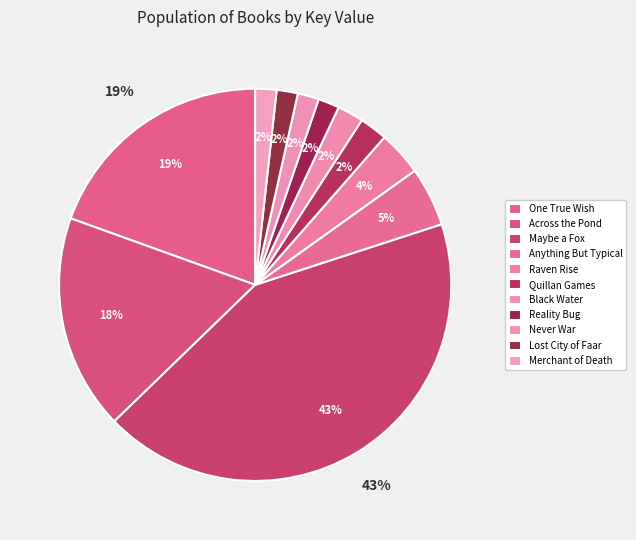

Rank the categories by value from lowest to highest.

Merchant of Death, Lost City of Faar, Never War, Reality Bug, Black Water, Quillan Games, Raven Rise, Anything But Typical, Across the Pond, One True Wish, Maybe a Fox